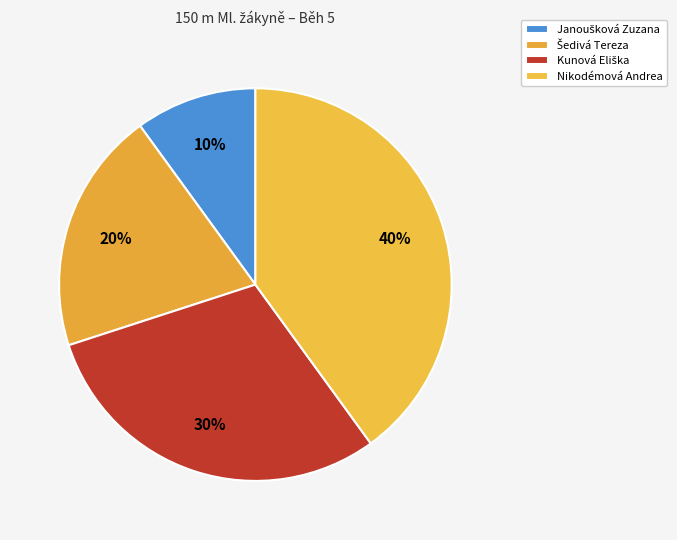

How many slices are in this pie chart?

4